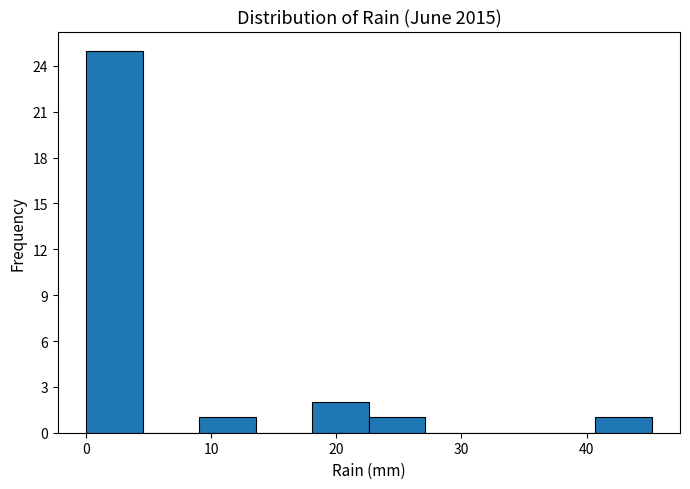

How tall is the bar that spans 18 to 23 on the x-axis? Neither the bar edges nor the heights are printed on the chart, so give them approximately, as read against the axes.

2